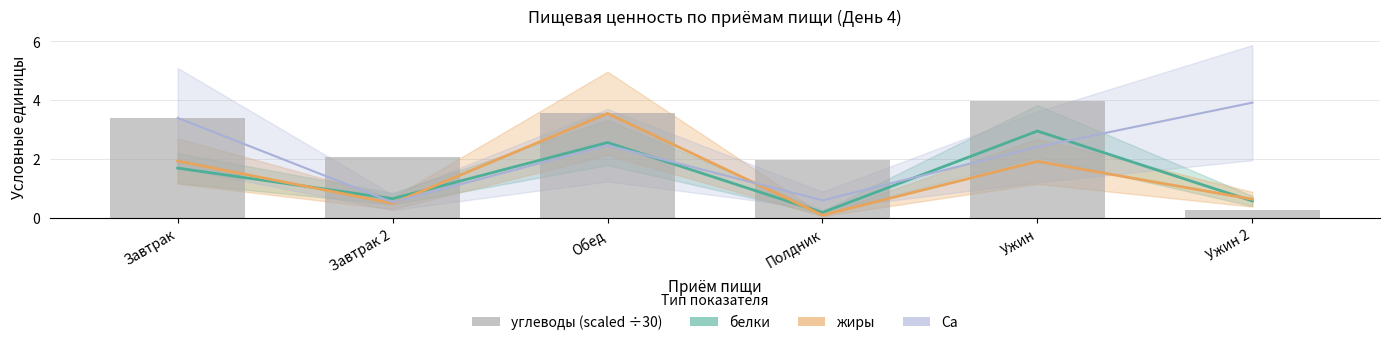

What is the label of the 2nd bar from the left?

Завтрак 2